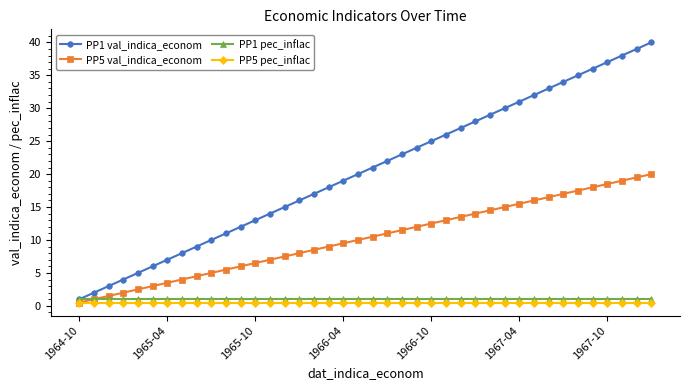

Which series has the largest total across all categories?

PP1 val_indica_econom